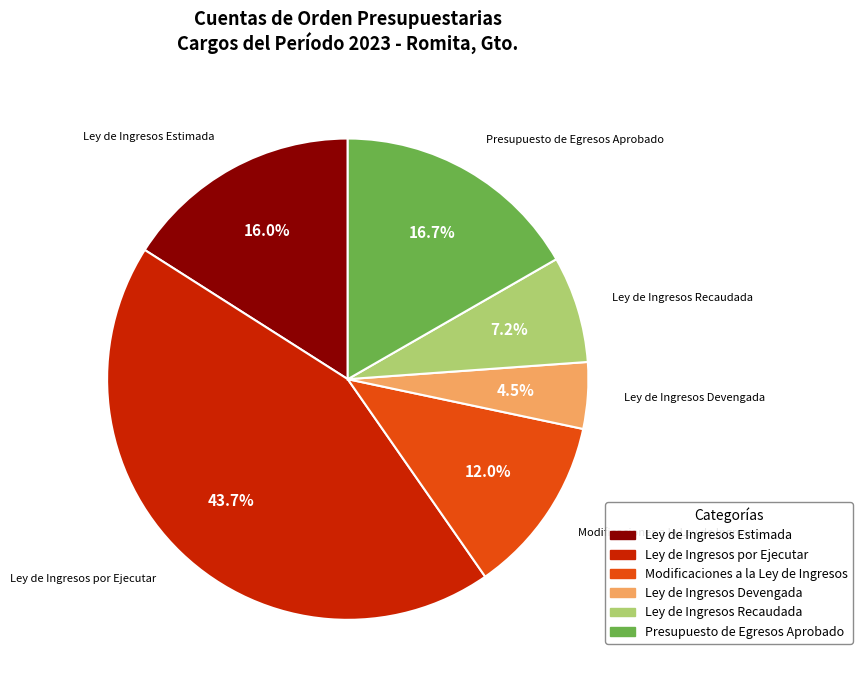

What is the largest slice in the pie chart?

Ley de Ingresos por Ejecutar